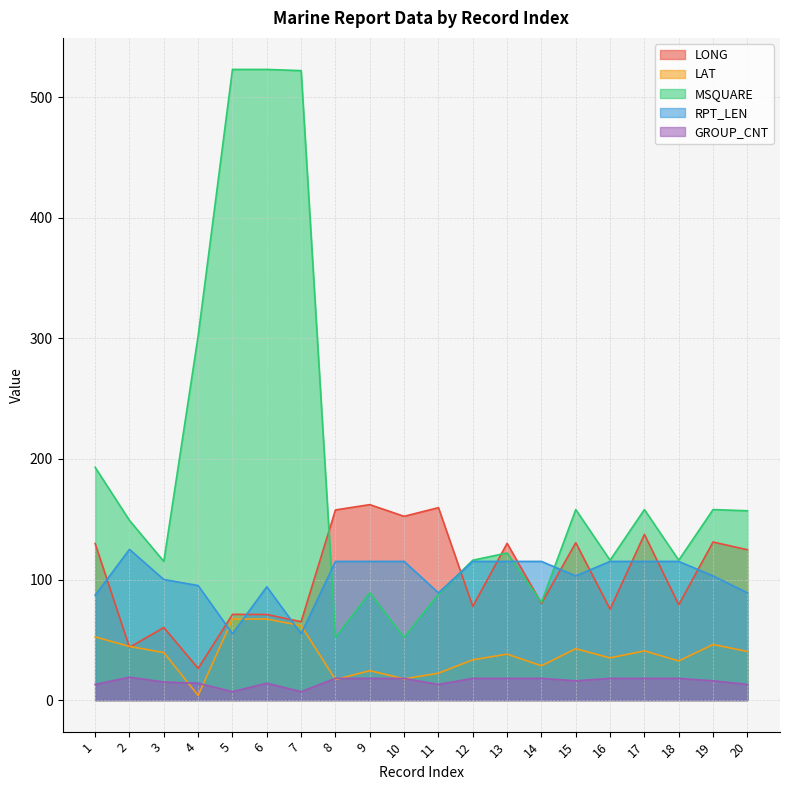

What is the sum of all LONG values?

2065.1